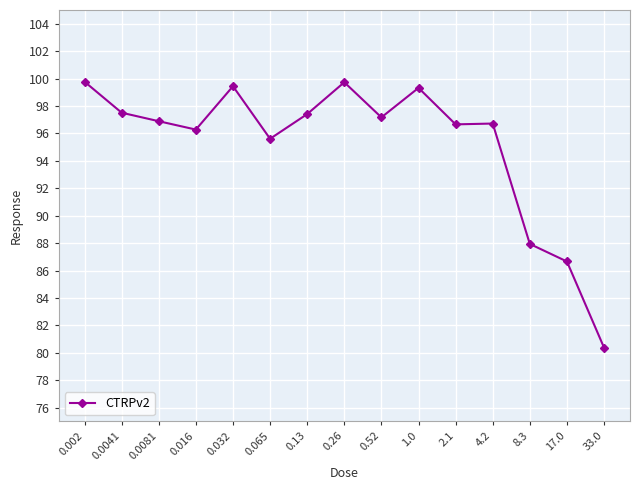

What is the greatest value displayed?

99.8